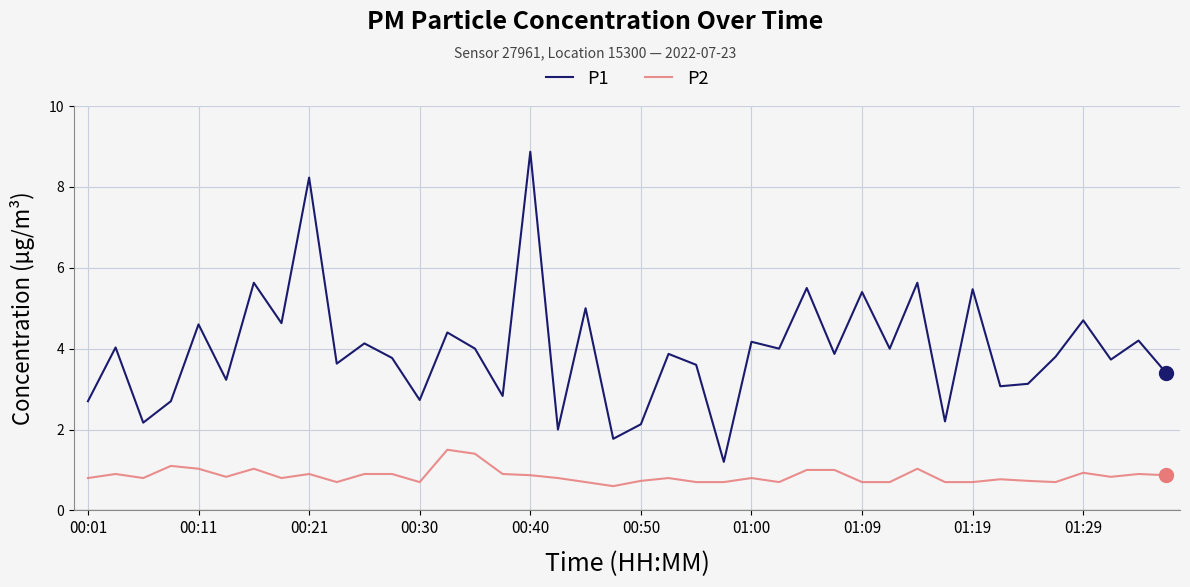

What is the maximum value shown in the chart?

8.9